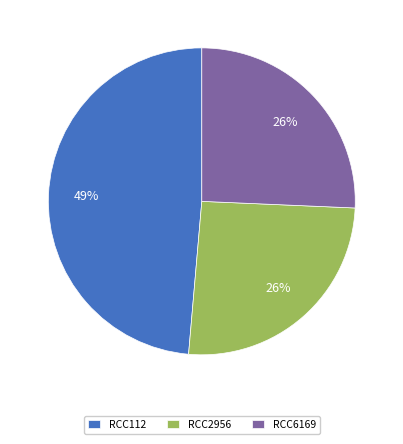

The RCC112 slice represents 60% of the pie. True or false?

False